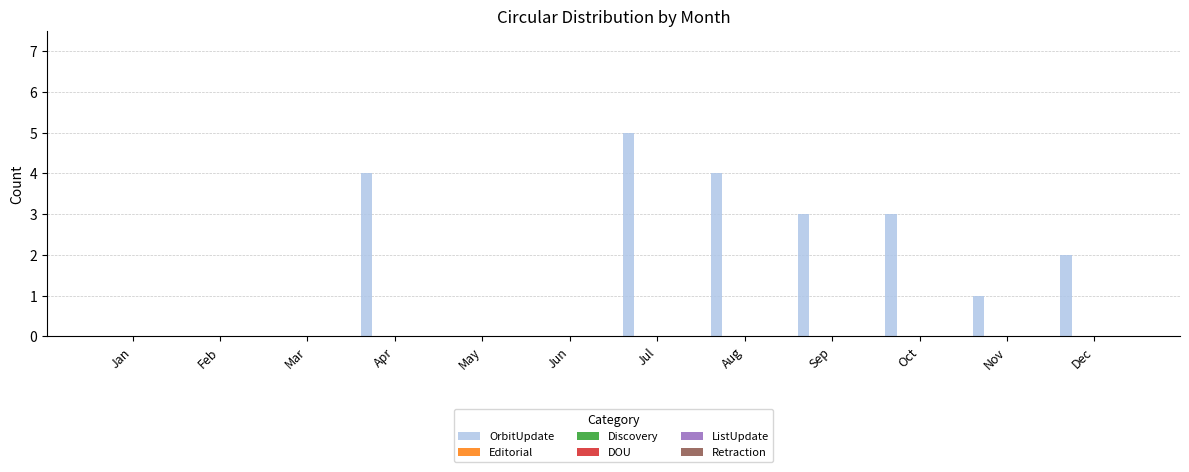

What is the sum of all values?

22